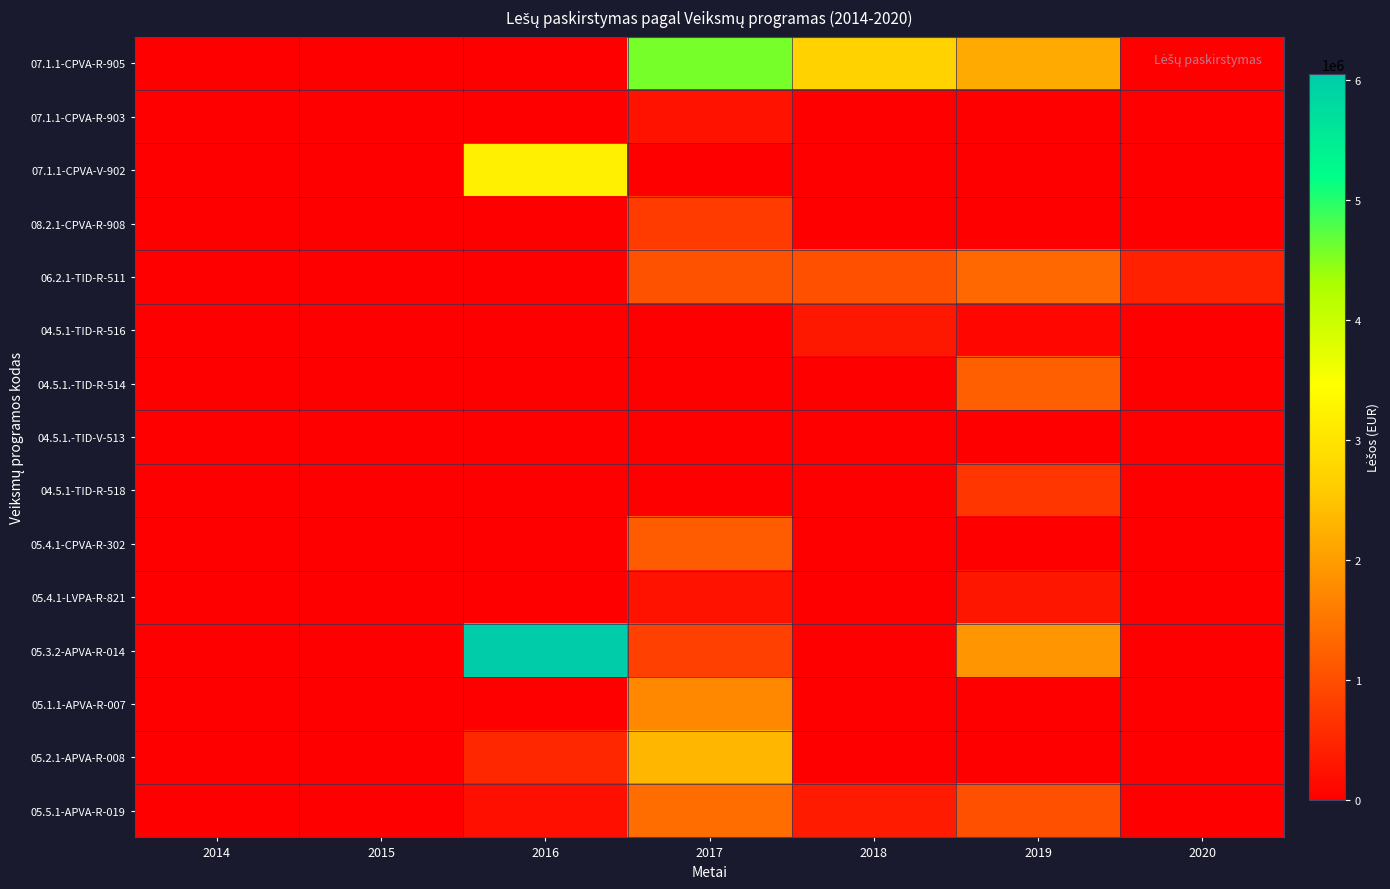

How many categories are shown in the chart?

7